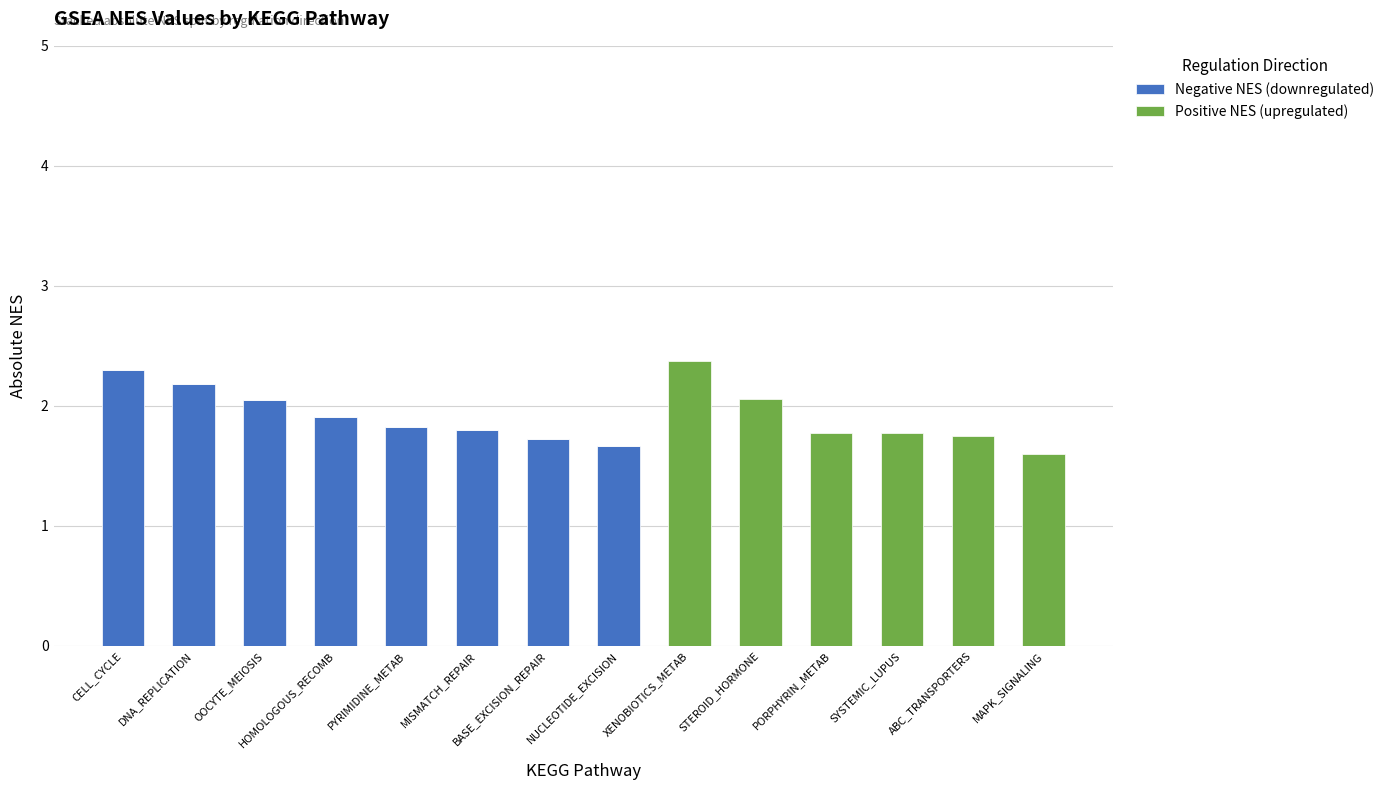

What is the total value across all series at SYSTEMIC_LUPUS?

1.8